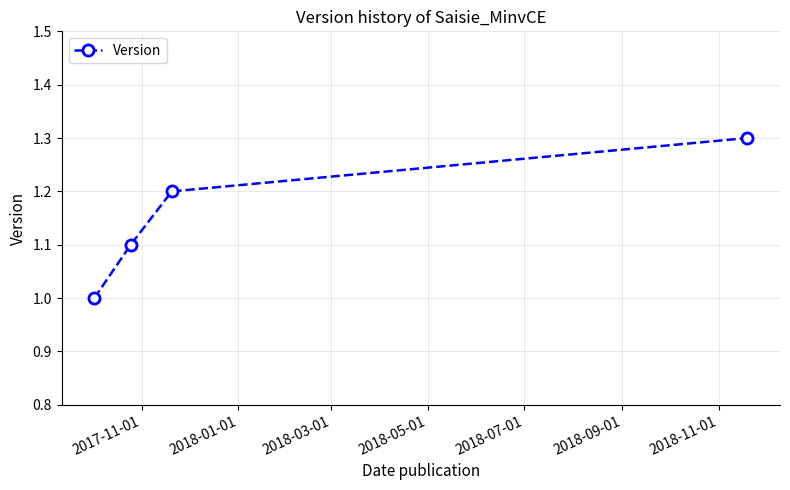

What is the value of the 3rd point from the left?

1.2